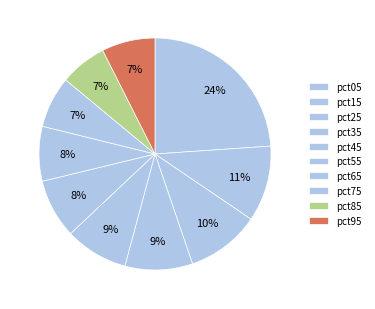

To the nearest percent, what is the average slice percentage?

10%